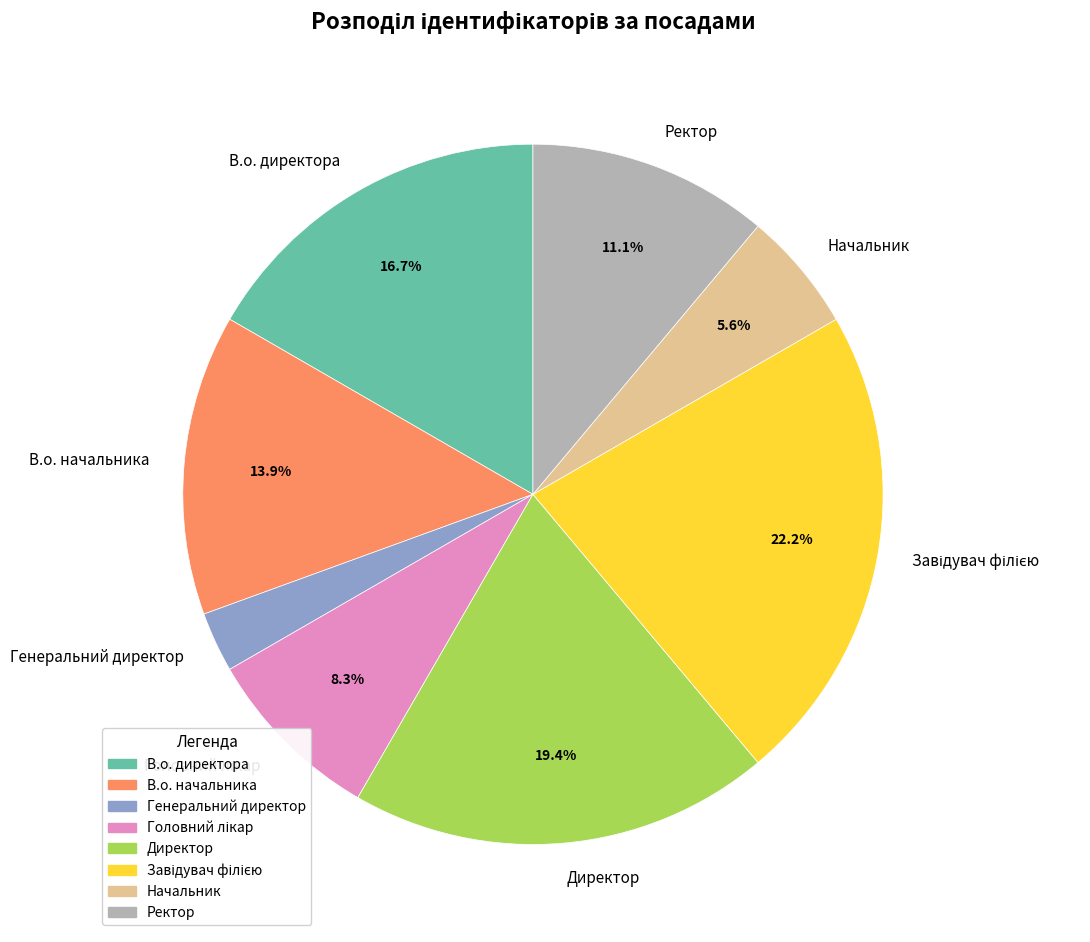

To the nearest percent, what is the difference between the В.о. директора and Ректор slice percentages?

6%